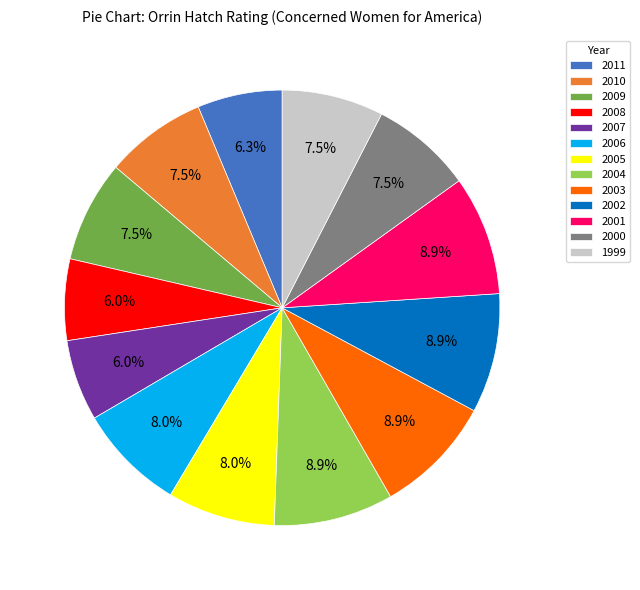

The 2005 slice represents 8% of the pie. True or false?

True